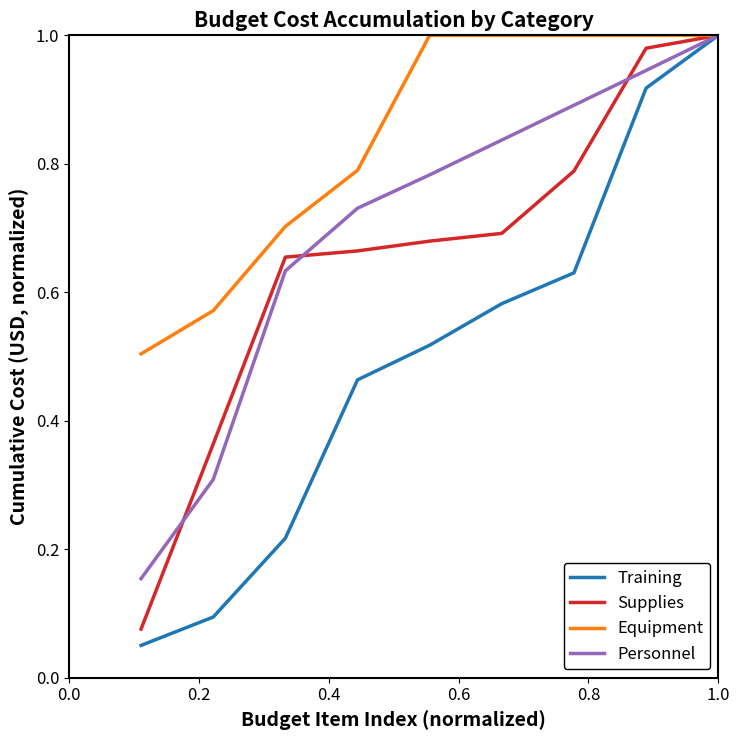

Which series has the widest spread of values?

Training